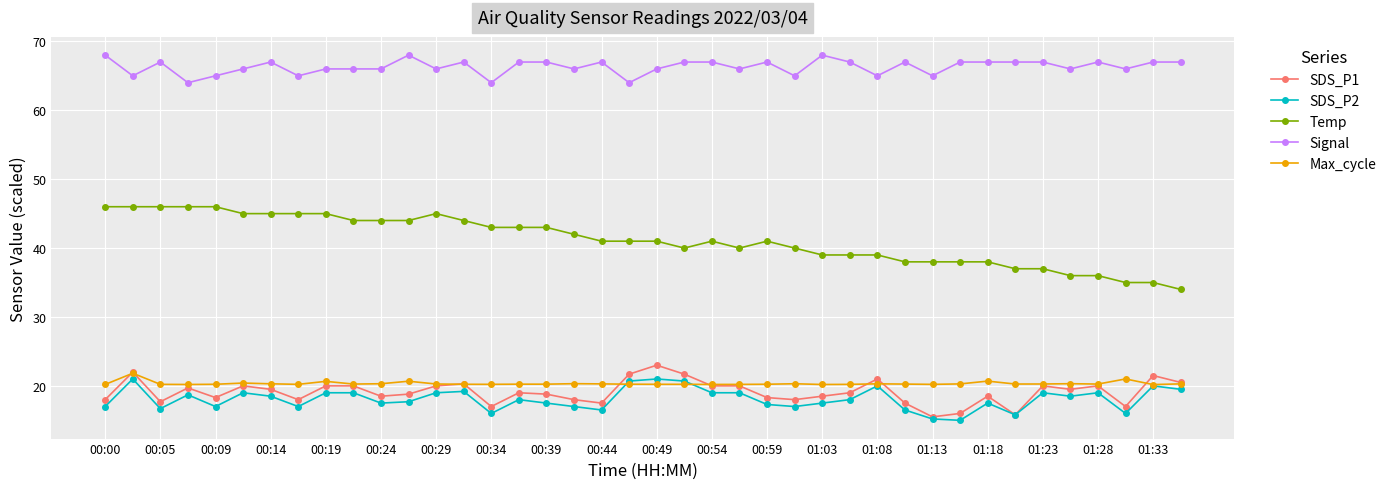

True or false: Temp and Signal intersect in this chart.

False